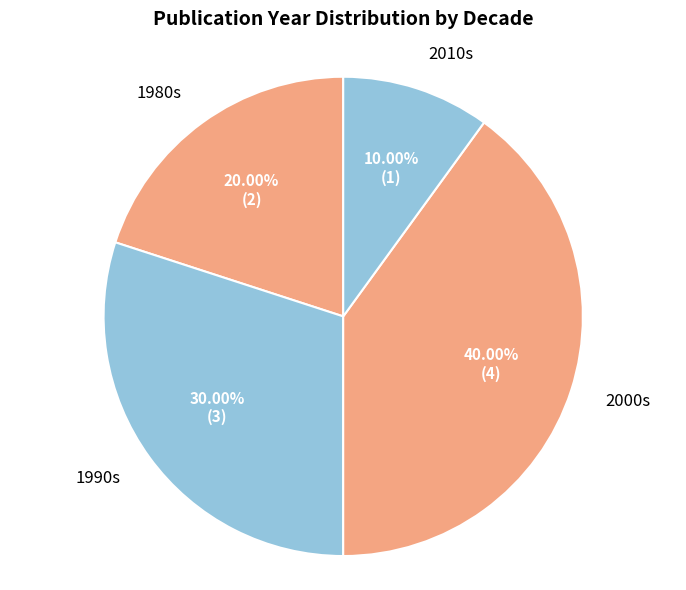

What is the smallest slice in the pie chart?

2010s